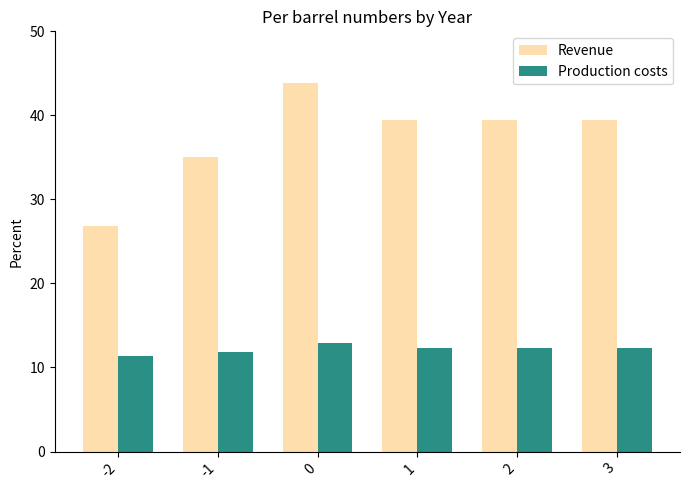

List the series in order of their peak value, highest first.

Revenue, Production costs